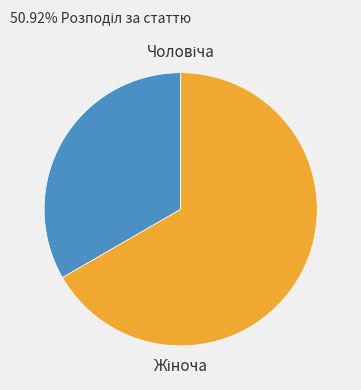

Is there any slice that represents more than half of the pie?

Yes